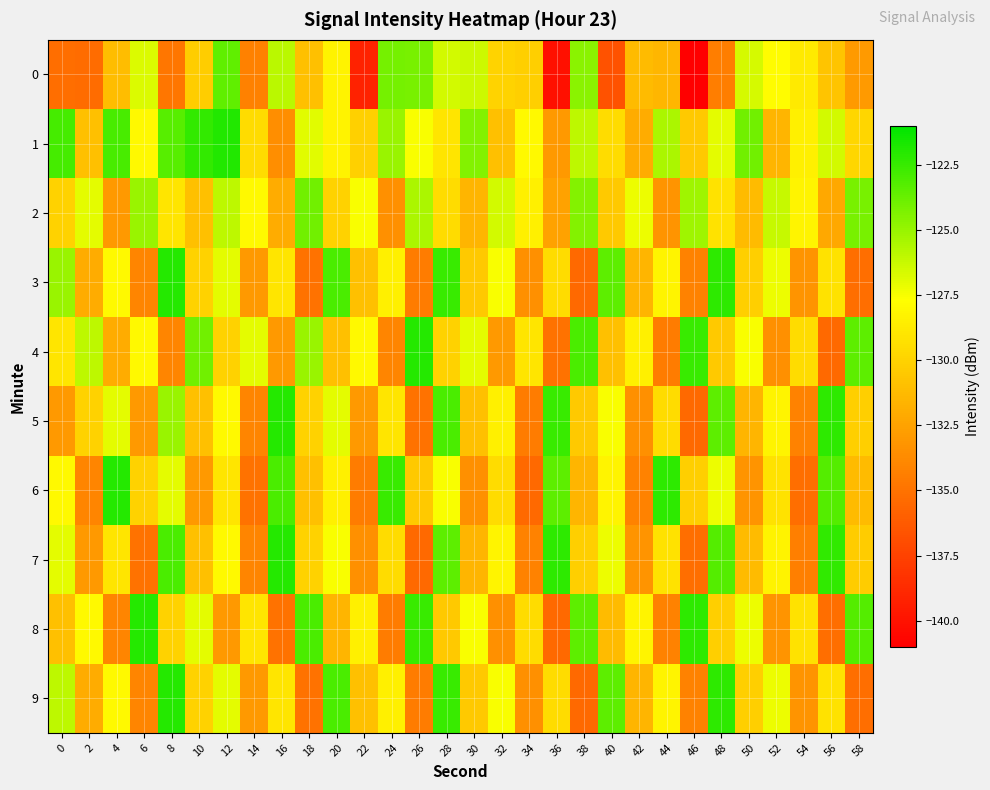

Which series changed the most between 18 and 20?

3